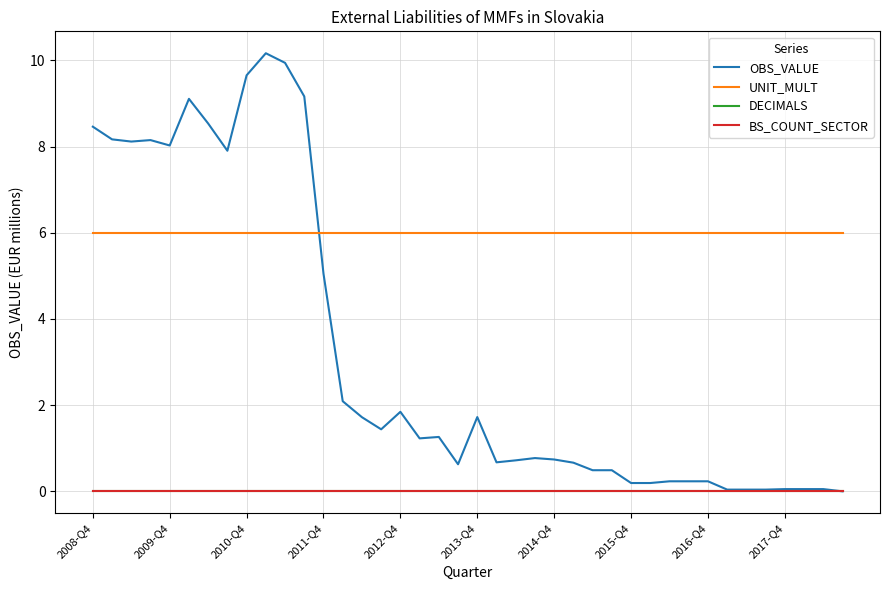

How many lines are shown in the chart?

4